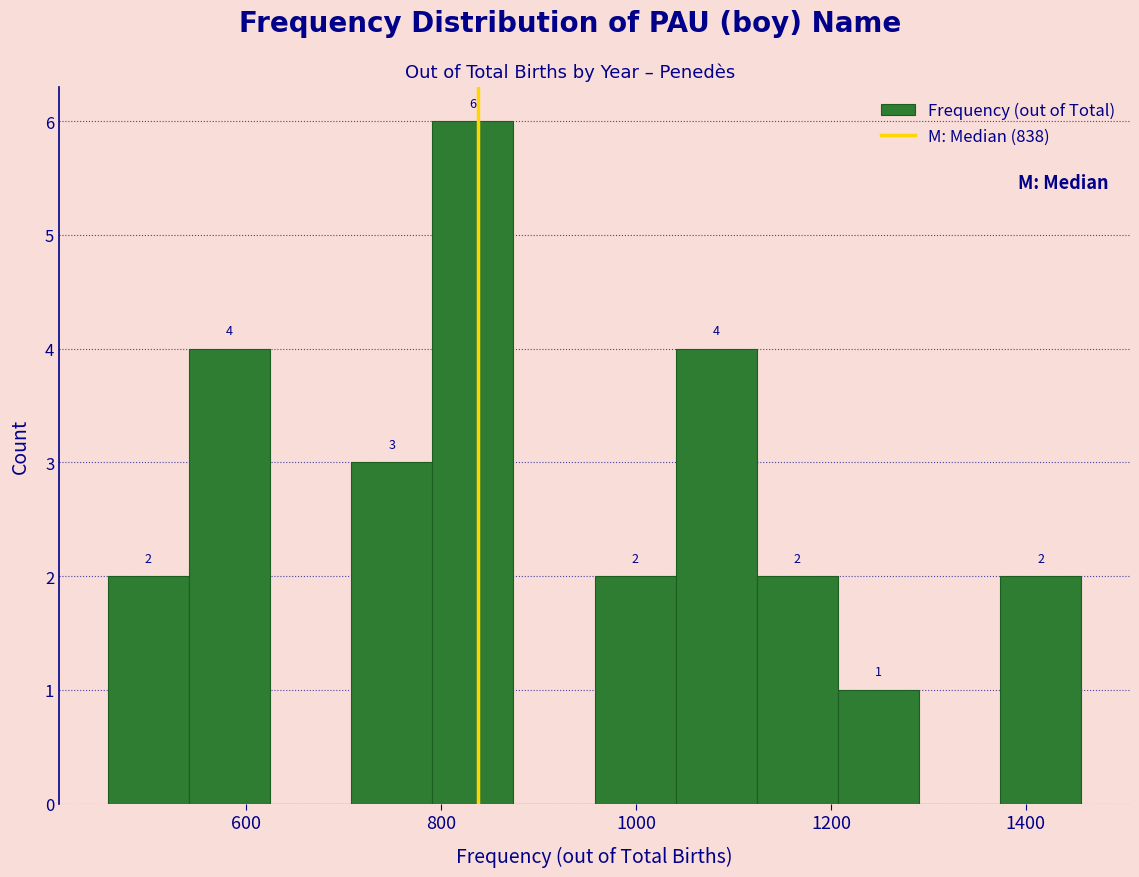

Which range on the x-axis has the tallest bar?

800 to 880